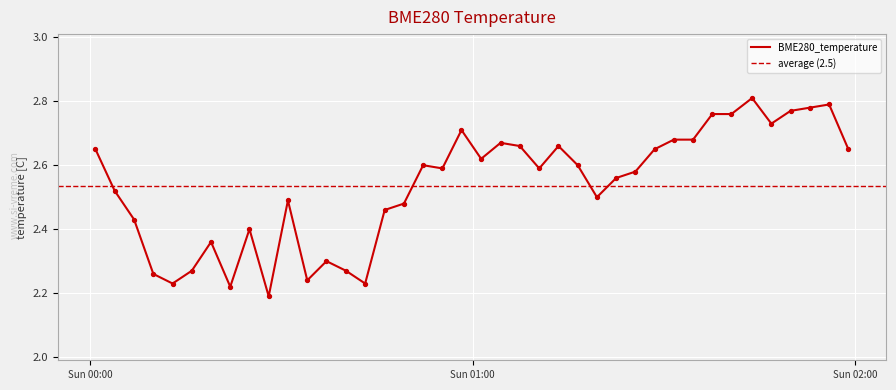

What is the change in value from 2023/12/03 00:49:12 to 2023/12/03 01:13:27?

+0.2